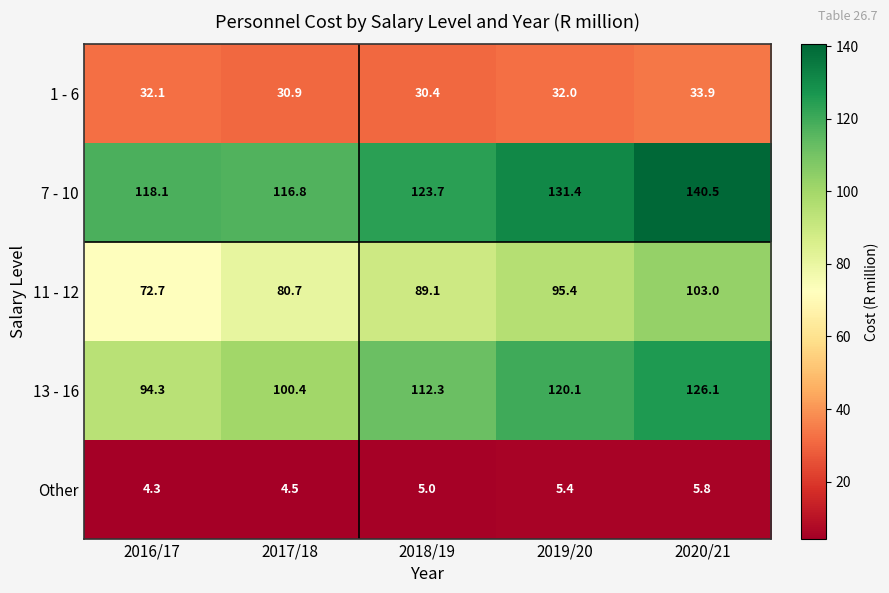

Rank the series by their maximum value, from lowest to highest.

Other, 1 - 6, 11 - 12, 13 - 16, 7 - 10